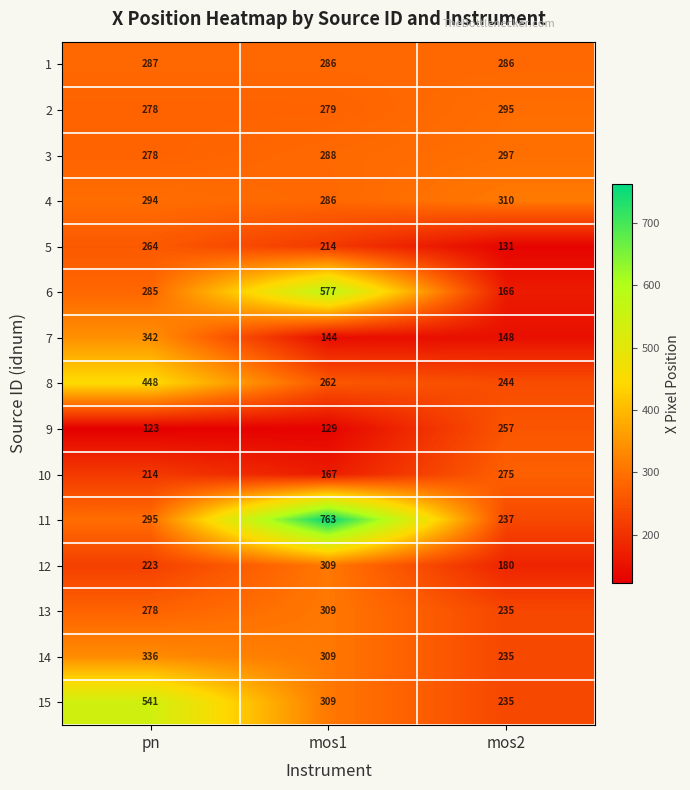

The value of 7 at mos2 is 75. True or false?

False